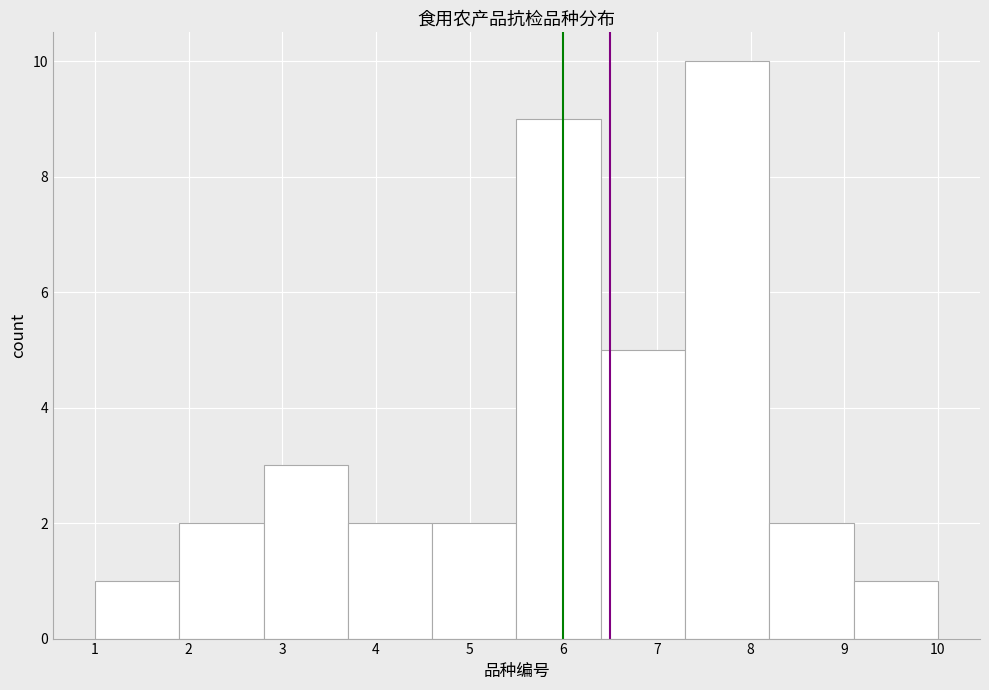

Reading left to right, list every bar in this chart as the range it spans on the x-axis followed by its height. The values are not printed on the chart, so give them approximately, as read against the axis.

1.0 to 1.9: 1
1.9 to 2.8: 2
2.8 to 3.7: 3
3.7 to 4.6: 2
4.6 to 5.5: 2
5.5 to 6.4: 9
6.4 to 7.3: 5
7.3 to 8.2: 10
8.2 to 9.1: 2
9.1 to 10.0: 1